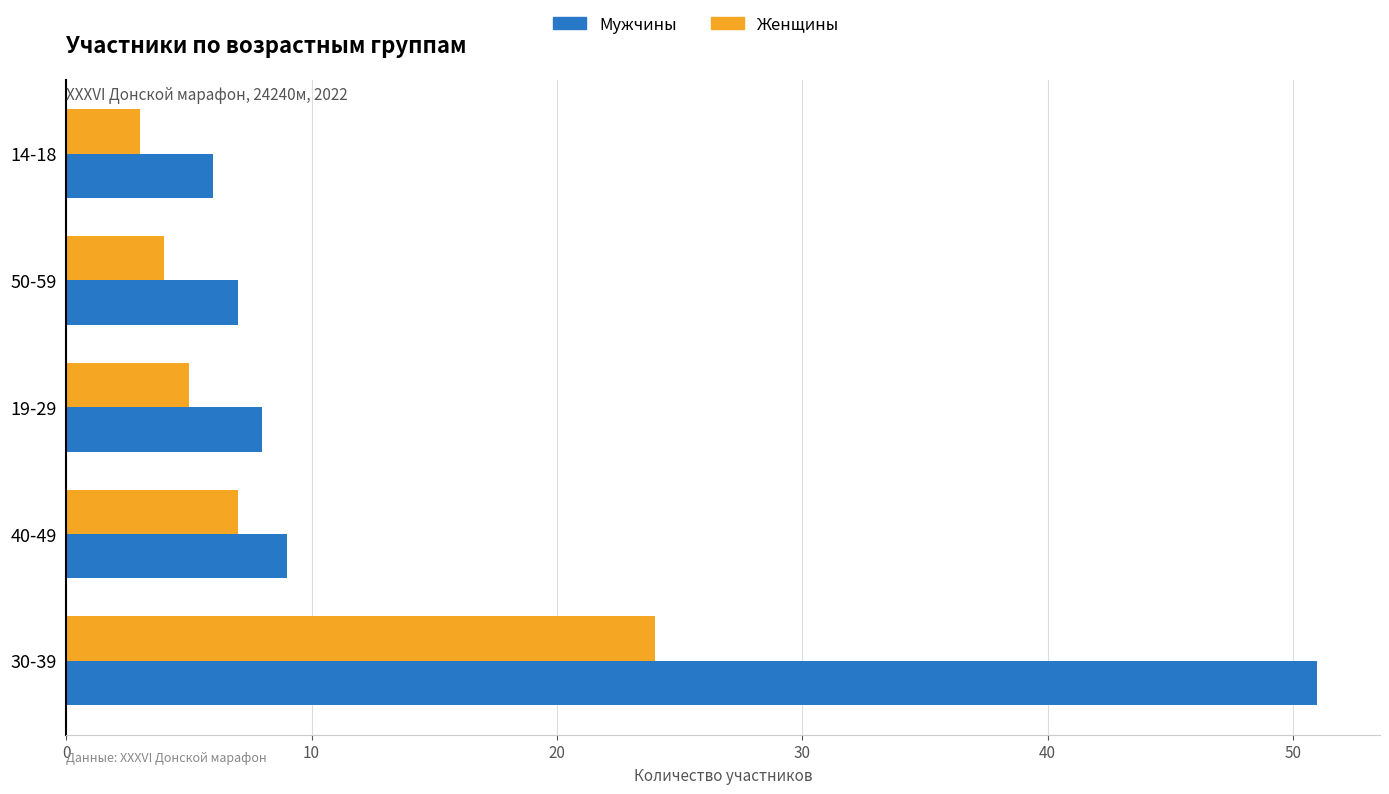

At which label is Женщины closest to 13?

40-49